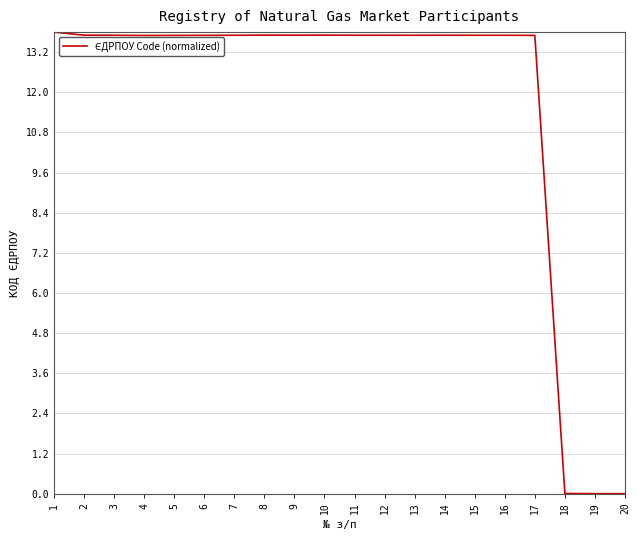

What is the greatest value displayed?

13.8